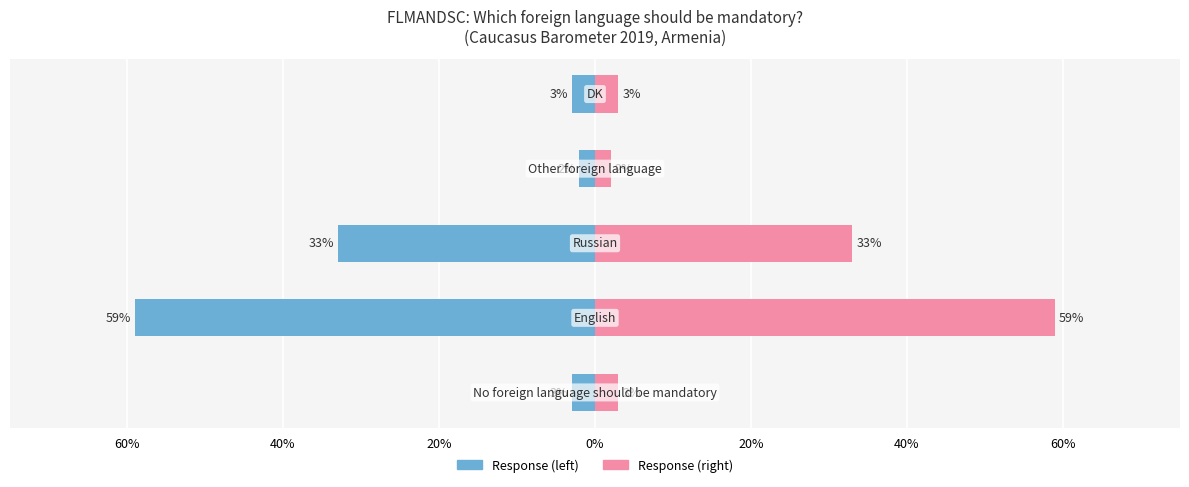

What is the ratio of the value at DK to the value at No foreign language should be mandatory?

1.0